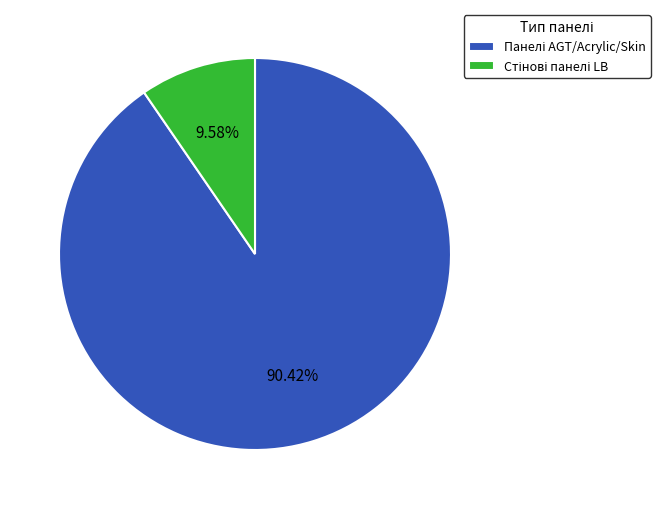

Is there a majority slice in this chart?

Yes